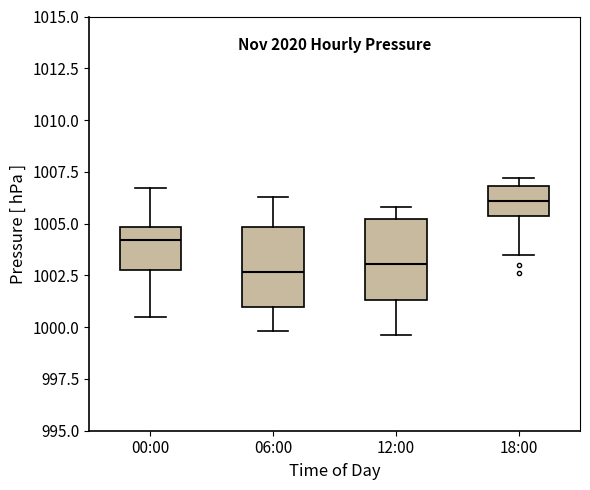

Where does the lower whisker of the box for 00:00 end on the y-axis? The values are not printed on the chart, so give them approximately, as read against the axis.

1000.5